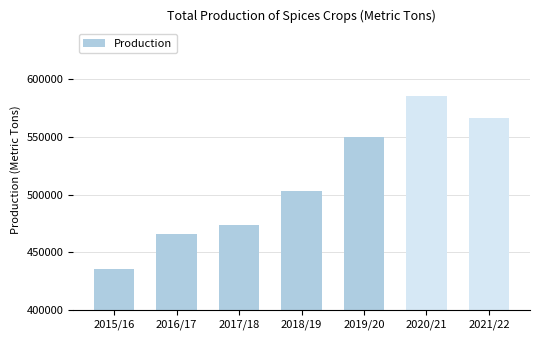

Reading right to left, transcribe all the data shown in this chart.

566262.0	585478.5	550281.0	502765.5	474000.0	465934.0	435425.0